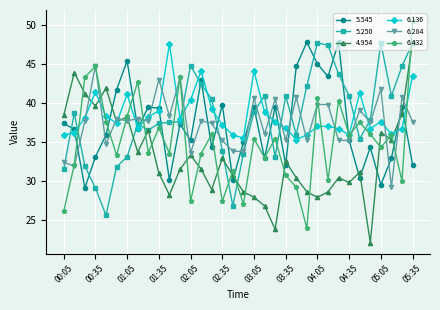

Which series has the largest total across all categories?

6.136